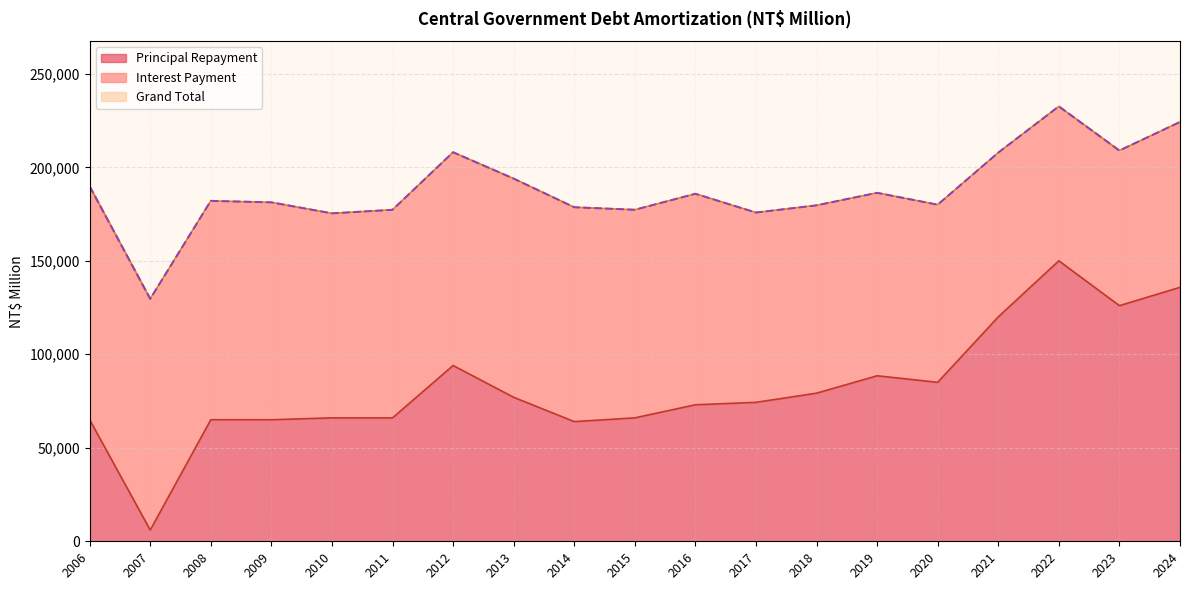

What is the difference between the maximum and minimum values in the Principal Repayment series?

144000